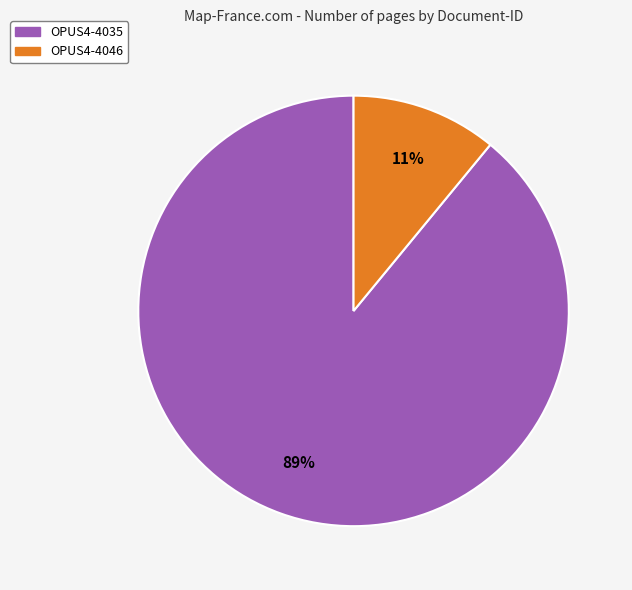

Do OPUS4-4046 and OPUS4-4035 together represent more than half of the pie?

Yes